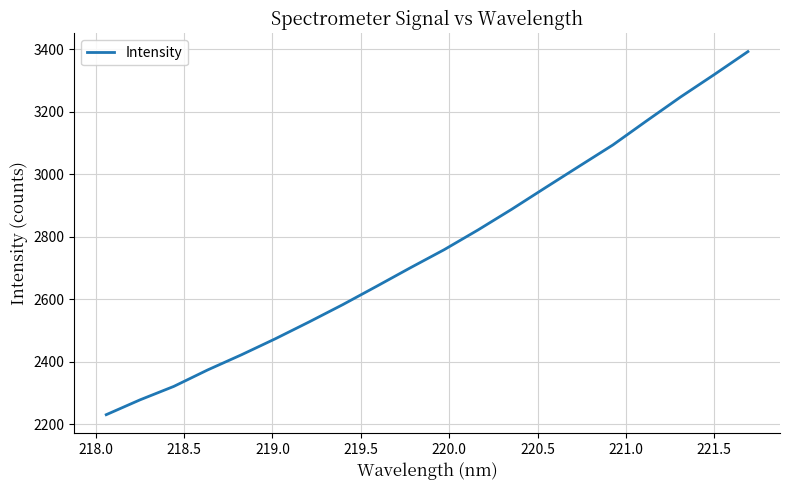

What is the maximum value shown in the chart?

3393.2